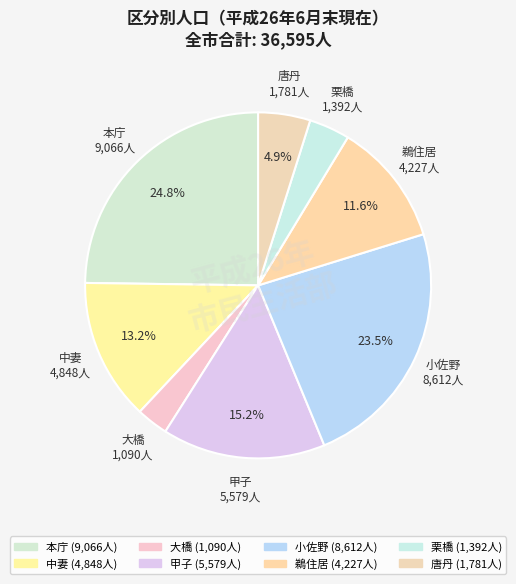

To the nearest percent, what is the average slice percentage?

12%